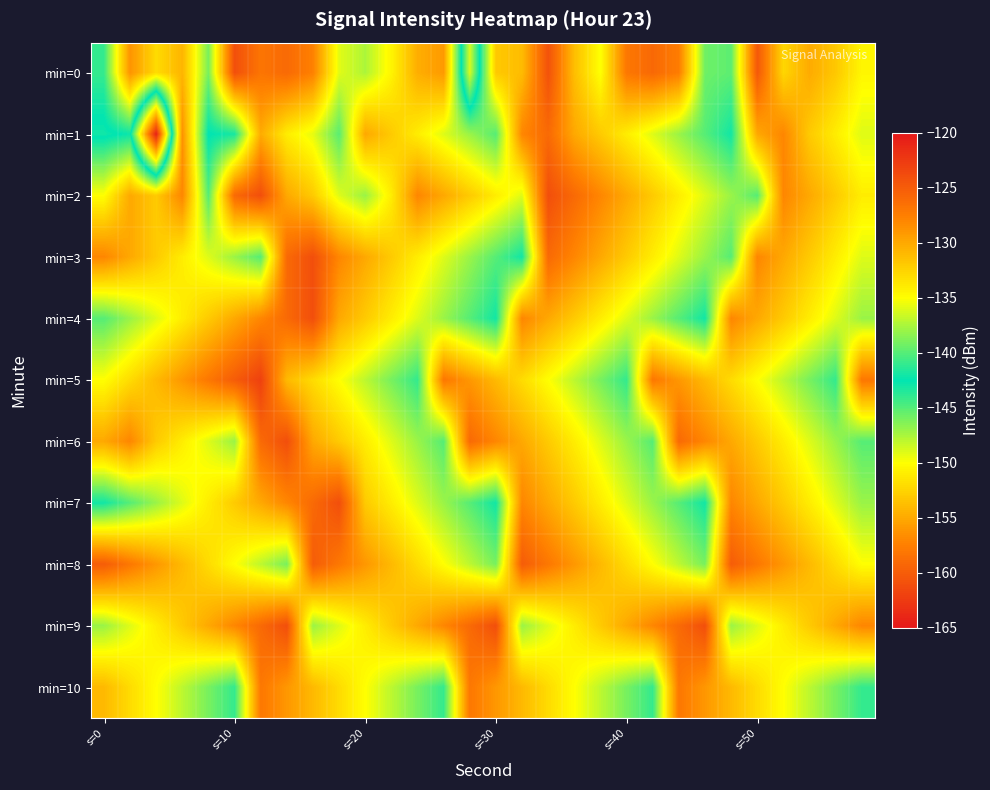

What is the greatest value displayed?

-123.0